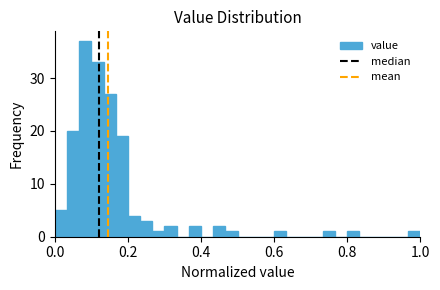

Around what value on the x-axis is the tallest bar? Give the approximate position of its centre, as read against the axis.

0.08